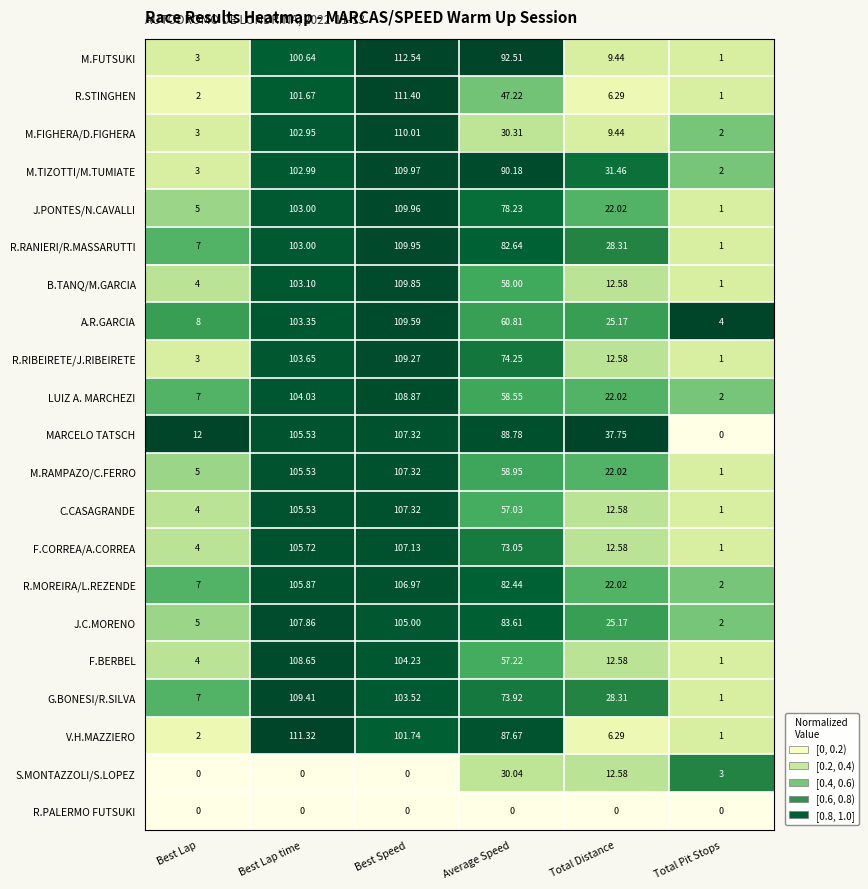

How many series are shown in this chart?

21